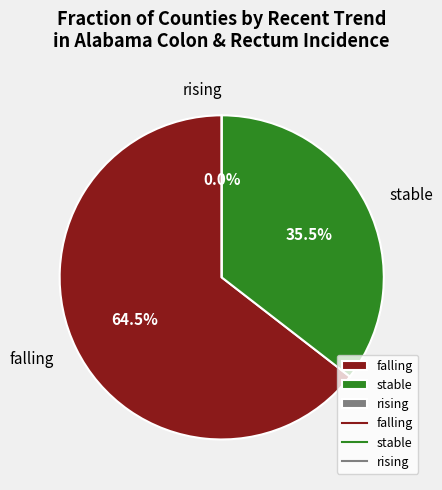

Which category has the smallest portion of the pie?

rising